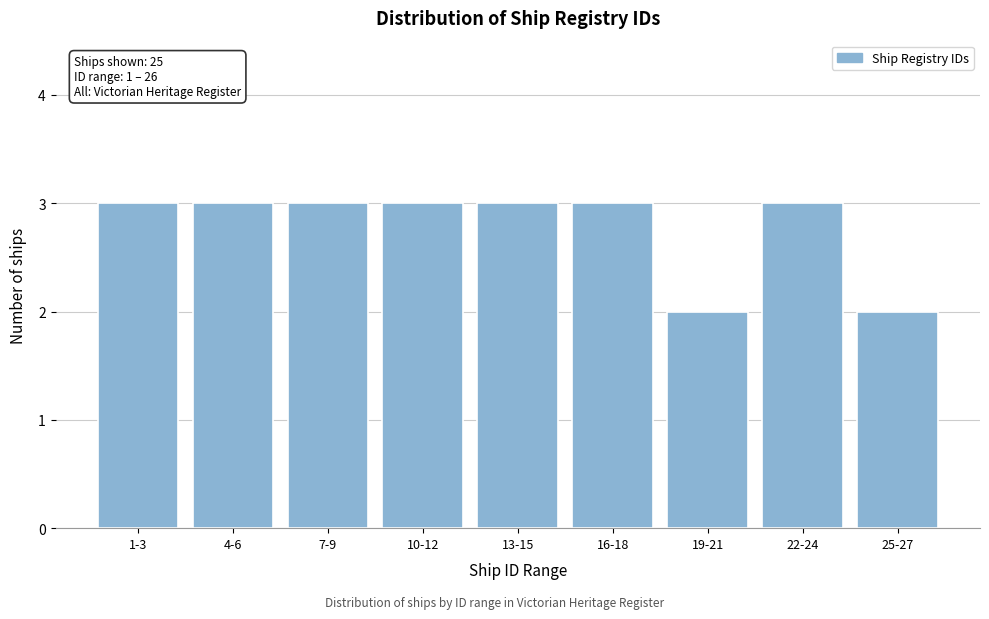

Reading left to right, list all the values displayed in this chart.

3	3	3	3	3	3	2	3	2